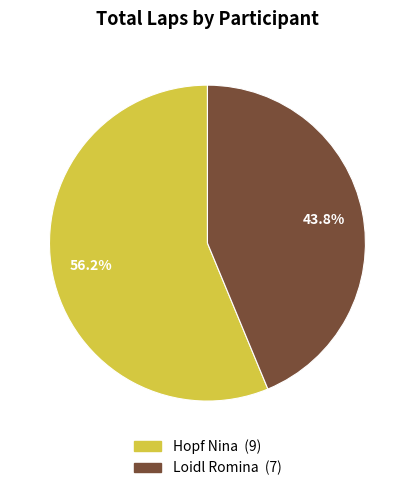

Which category accounts for the majority?

Hopf Nina